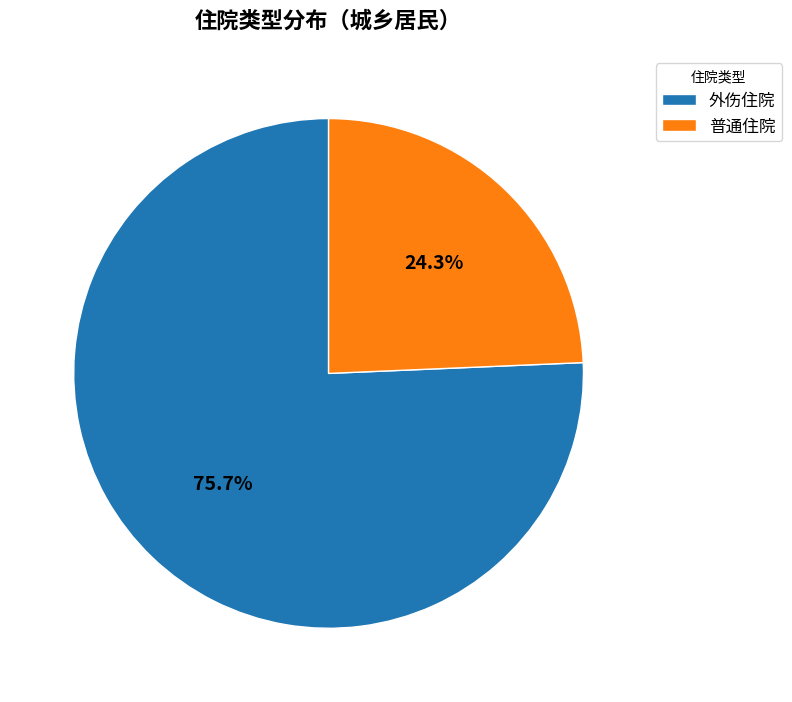

Which slice is the largest?

外伤住院